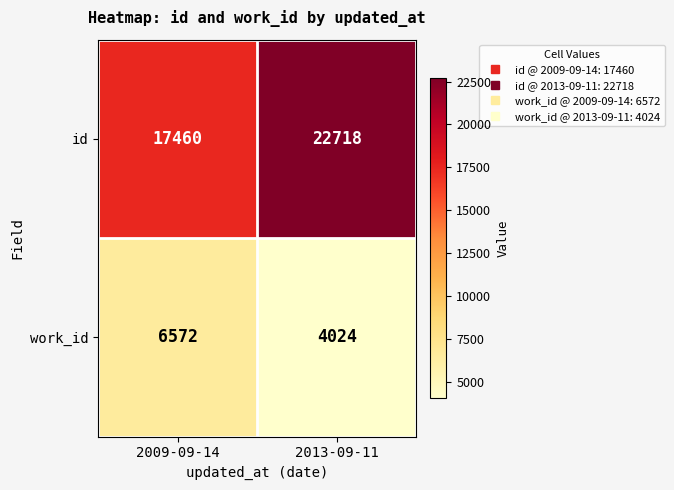

What is the sum of all id values?

40178